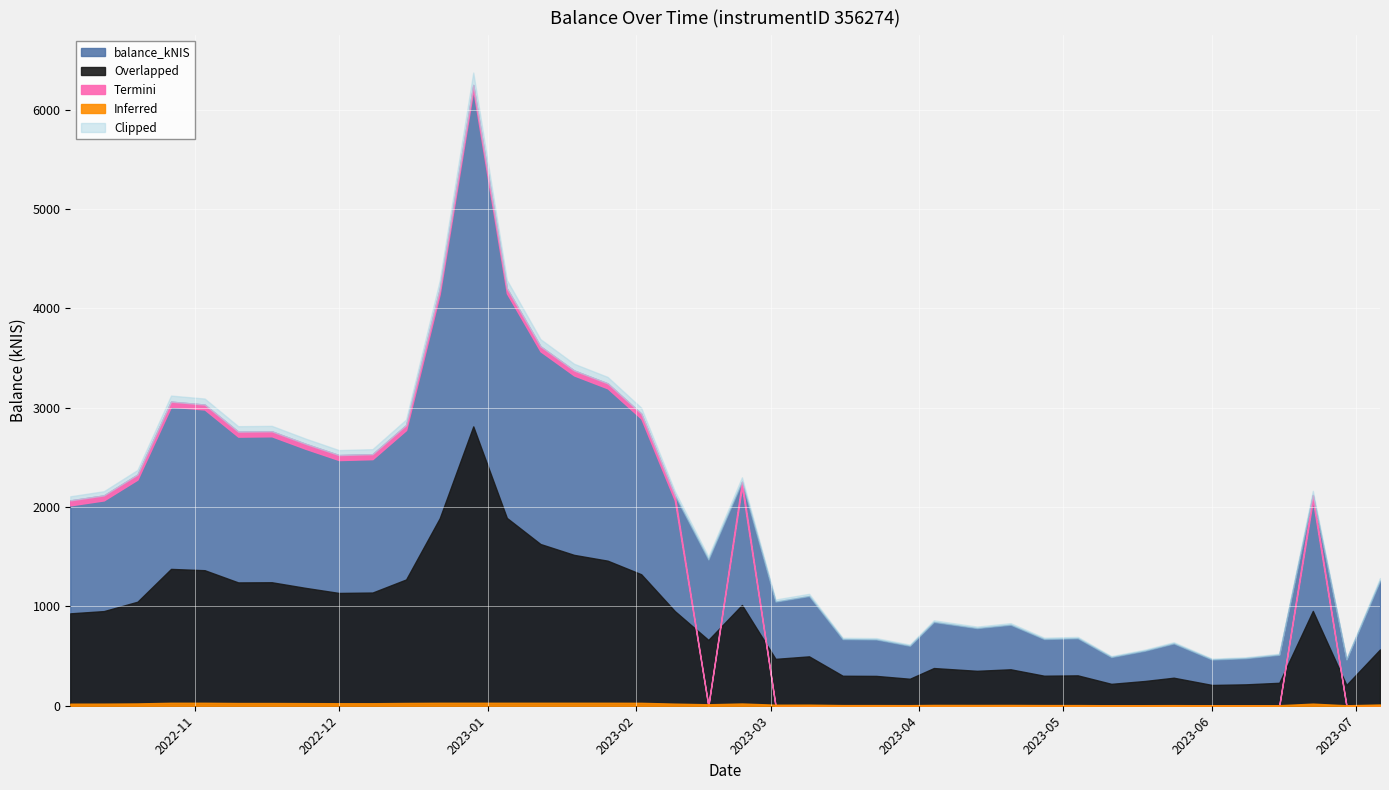

List the labels in order of value, largest first.

2022-12-29, 2023-01-05, 2022-12-22, 2023-01-12, 2023-01-19, 2023-01-26, 2022-10-27, 2022-11-03, 2023-02-02, 2022-12-15, 2022-11-17, 2022-11-10, 2022-11-24, 2022-12-08, 2022-12-01, 2022-10-20, 2023-02-23, 2023-06-22, 2023-02-09, 2022-10-13, 2022-10-06, 2023-02-16, 2023-07-06, 2023-03-09, 2023-03-02, 2023-04-04, 2023-04-20, 2023-04-13, 2023-05-04, 2023-04-27, 2023-03-16, 2023-03-23, 2023-05-24, 2023-03-30, 2023-05-18, 2023-06-15, 2023-05-11, 2023-06-08, 2023-06-01, 2023-06-29